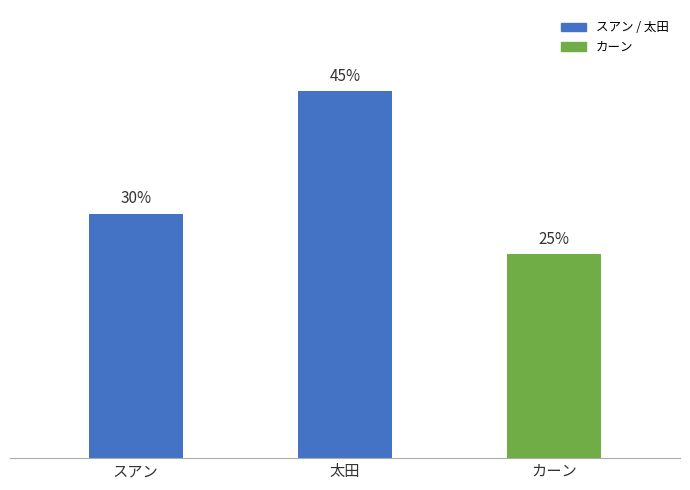

List the labels in order of value, smallest first.

カーン, スアン, 太田